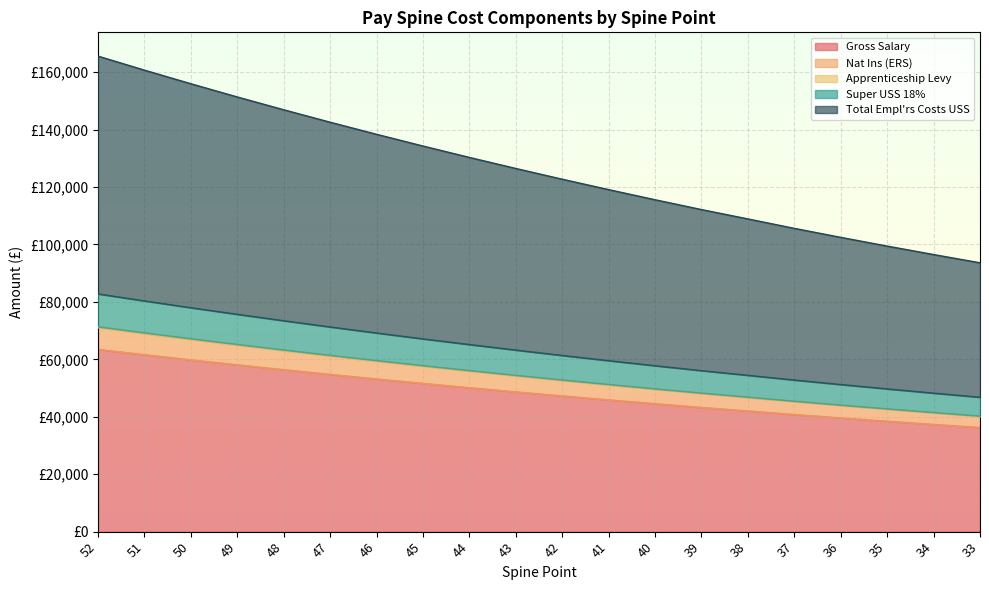

At which label is Super USS 18% closest to 129609?

44